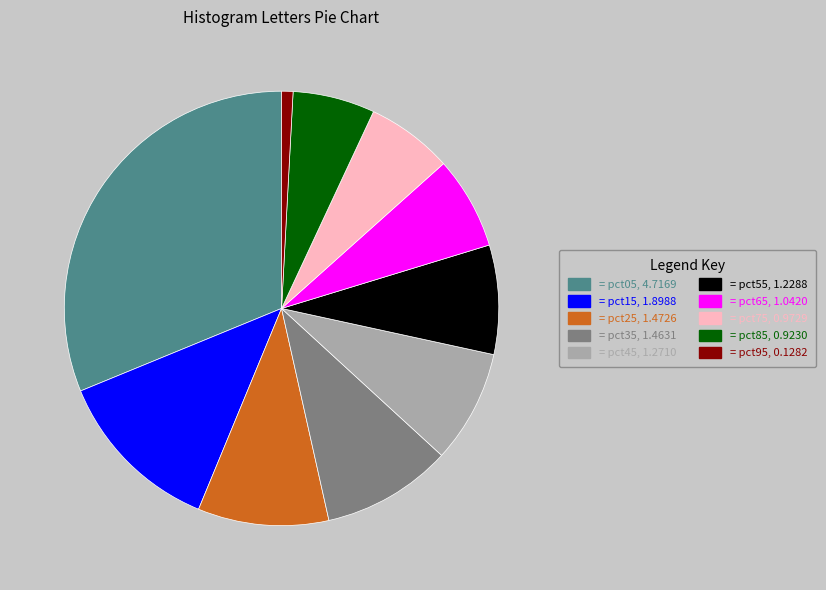

Is there a majority slice in this chart?

No